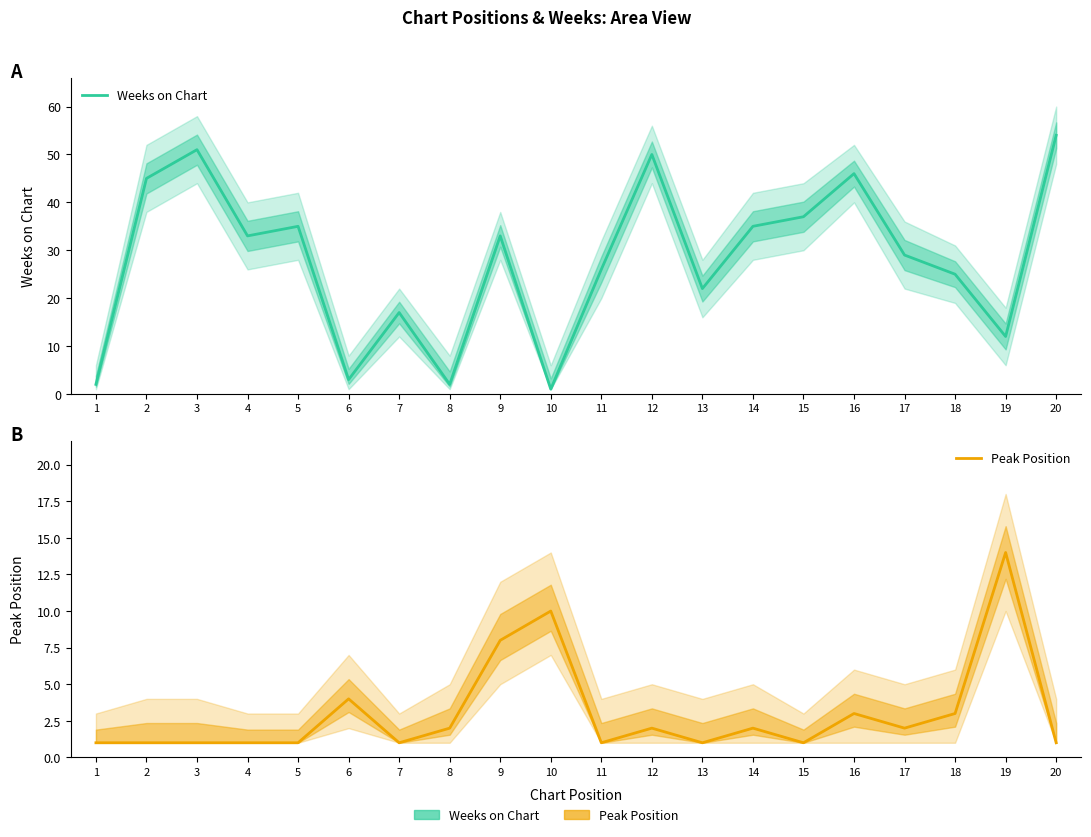

How many data points in Peak Position are above 2?

6